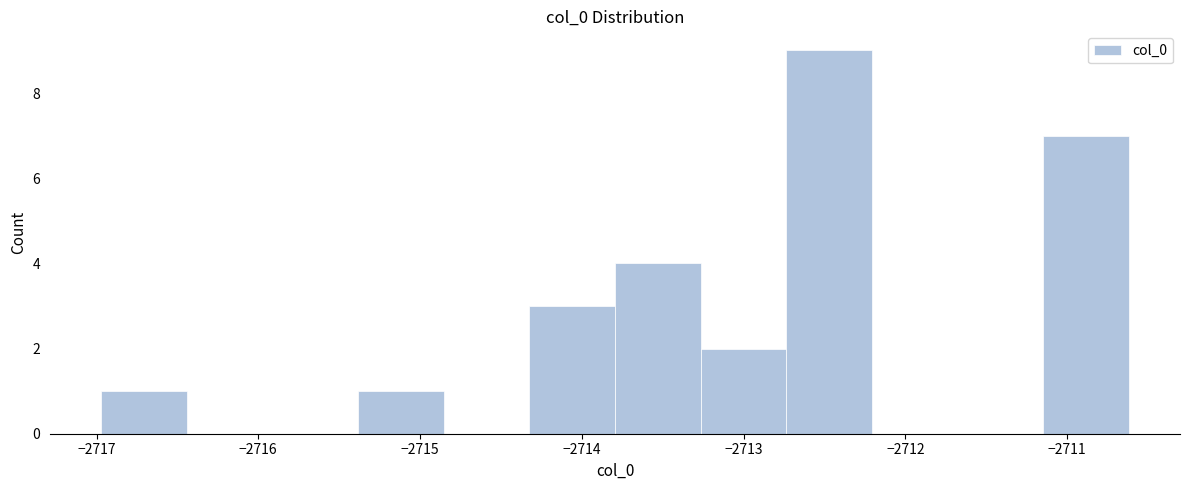

Reading left to right, list every bar in this chart as the range it spans on the x-axis followed by its height. Neither the bar edges nor the heights are printed on the chart, so give them approximately, as read against the axes.

-2717.0 to -2716.4: 1
-2716.4 to -2715.9: 0
-2715.9 to -2715.4: 0
-2715.4 to -2714.9: 1
-2714.9 to -2714.3: 0
-2714.3 to -2713.8: 3
-2713.8 to -2713.3: 4
-2713.3 to -2712.7: 2
-2712.7 to -2712.2: 9
-2712.2 to -2711.7: 0
-2711.7 to -2711.1: 0
-2711.1 to -2710.6: 7